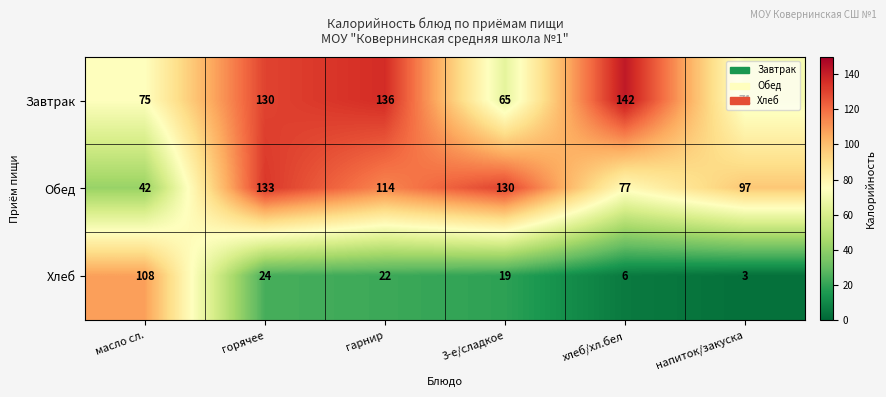

What is the spread (max minus min) of values at напиток/закуска?

94